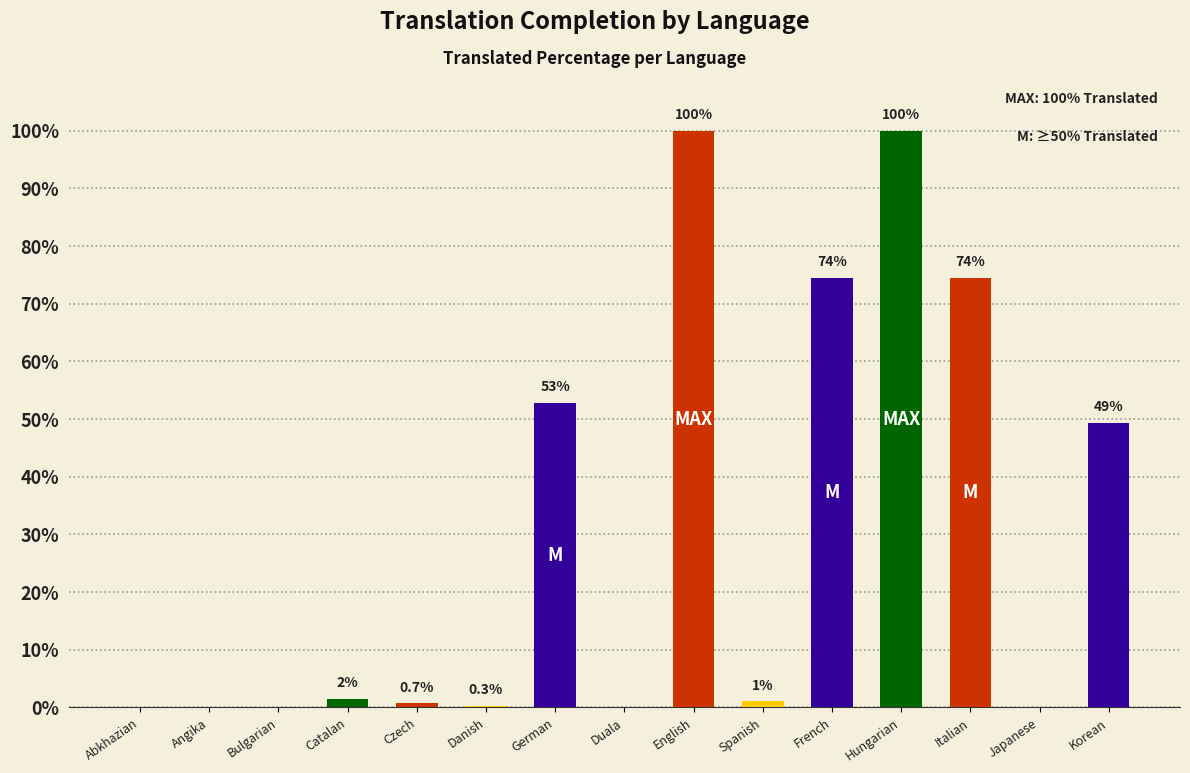

What is the greatest value displayed?

100.0